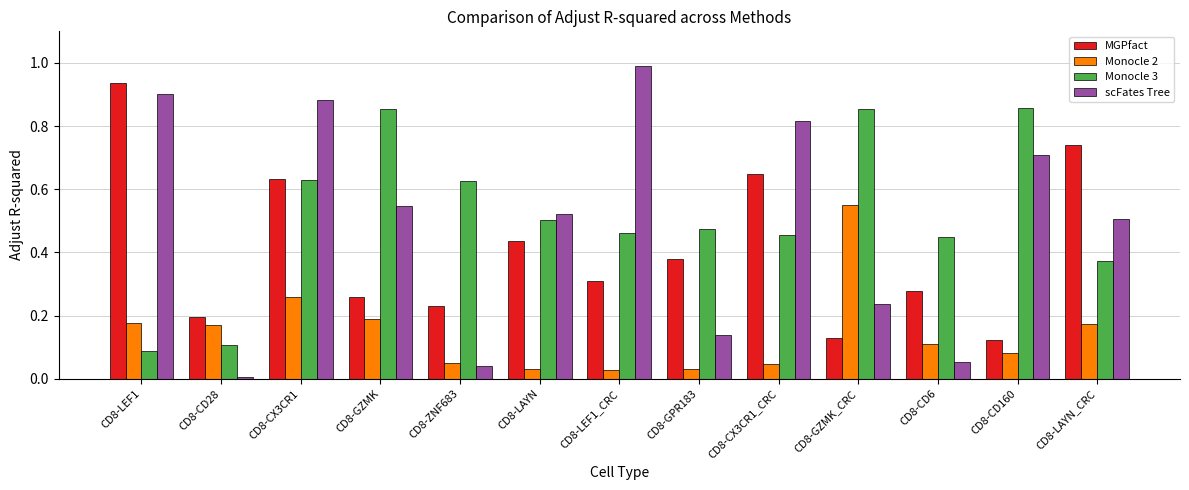

What is the difference between the maximum and second lowest values in the scFates Tree series?

1.0